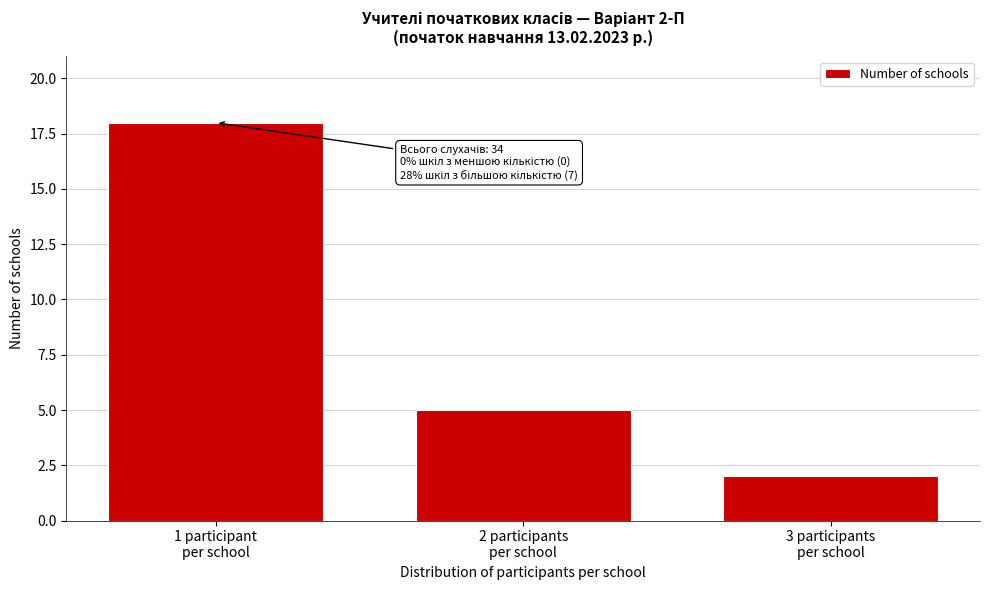

Reading left to right, transcribe all the data shown in this chart.

18	5	2